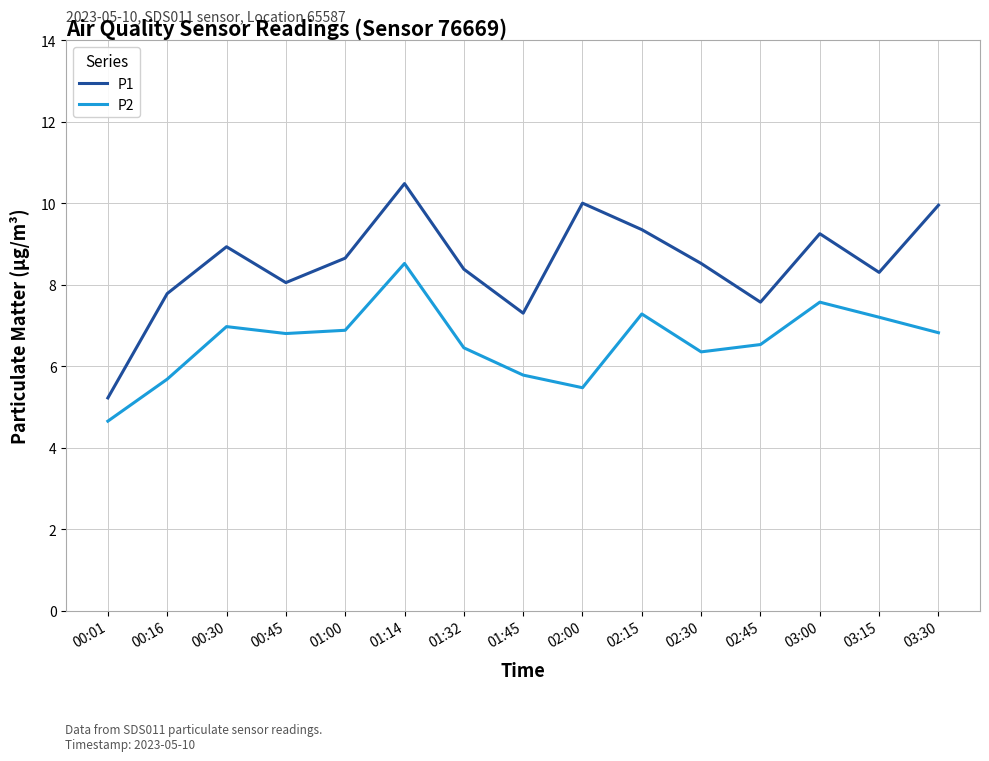

True or false: P1 and P2 cross at least once.

False